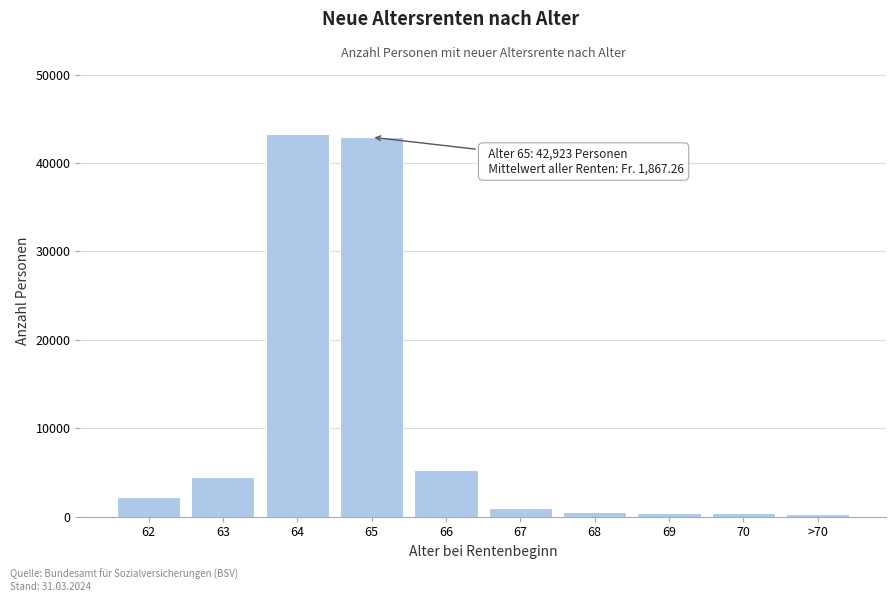

What is the change in value from 62 to 64?

+40990